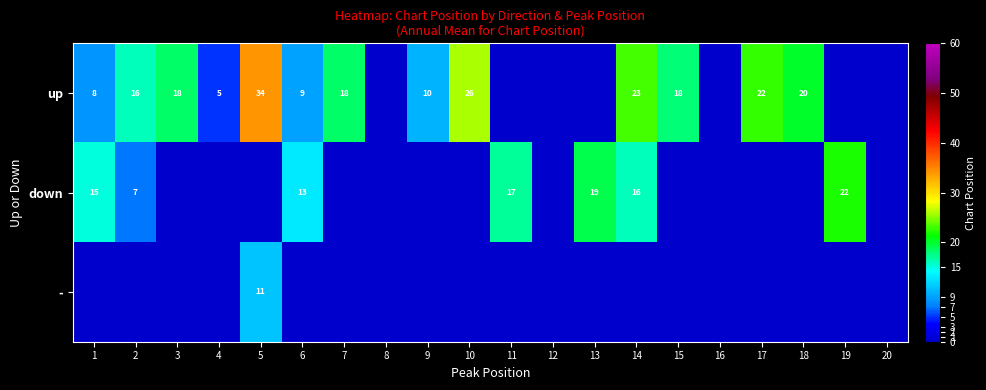

How many data points does each series have?

20